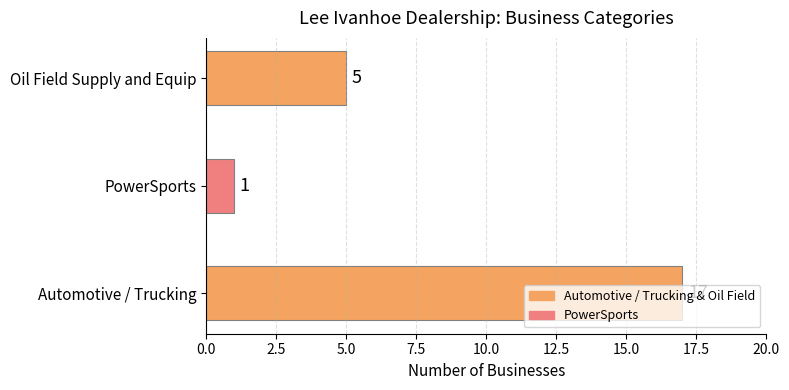

How many distinct data groups are displayed?

1